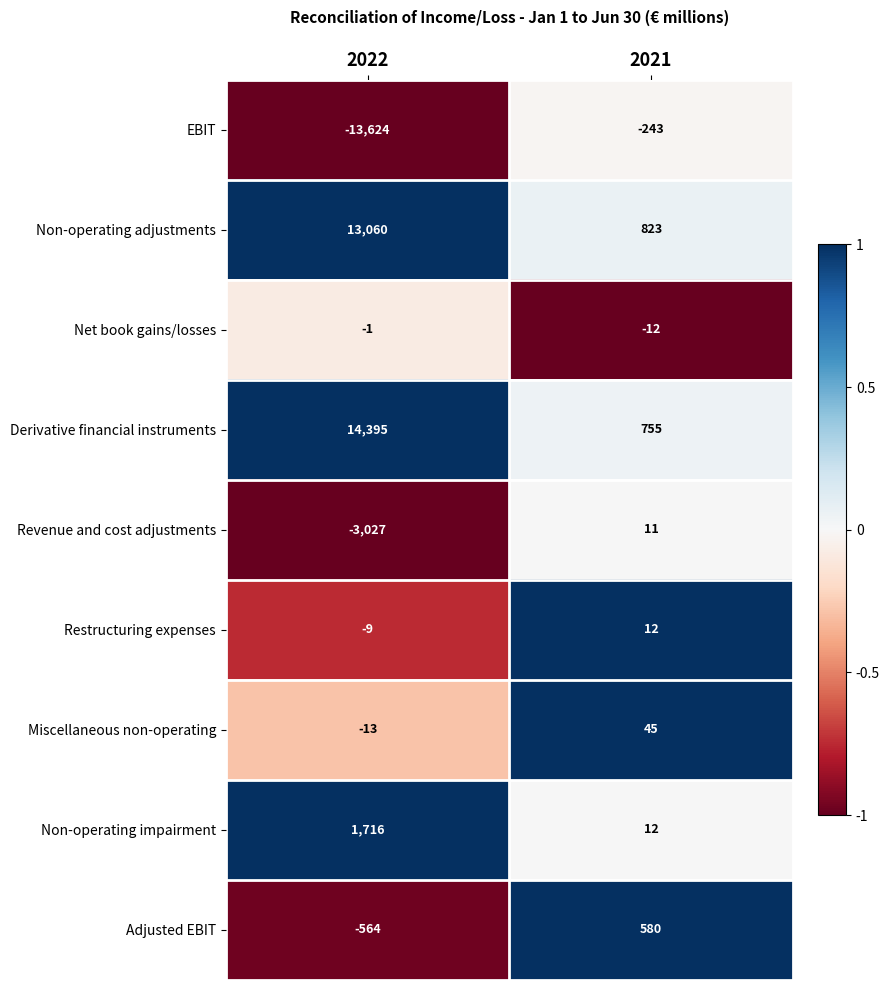

Reading right to left, extract all data points from this chart.

EBIT: -243	-13624
Non-operating adjustments: 823	13060
Net book gains/losses: -12	-1
Derivative financial instruments: 755	14395
Revenue and cost adjustments: 11	-3027
Restructuring expenses: 12	-9
Miscellaneous non-operating: 45	-13
Non-operating impairment: 12	1716
Adjusted EBIT: 580	-564